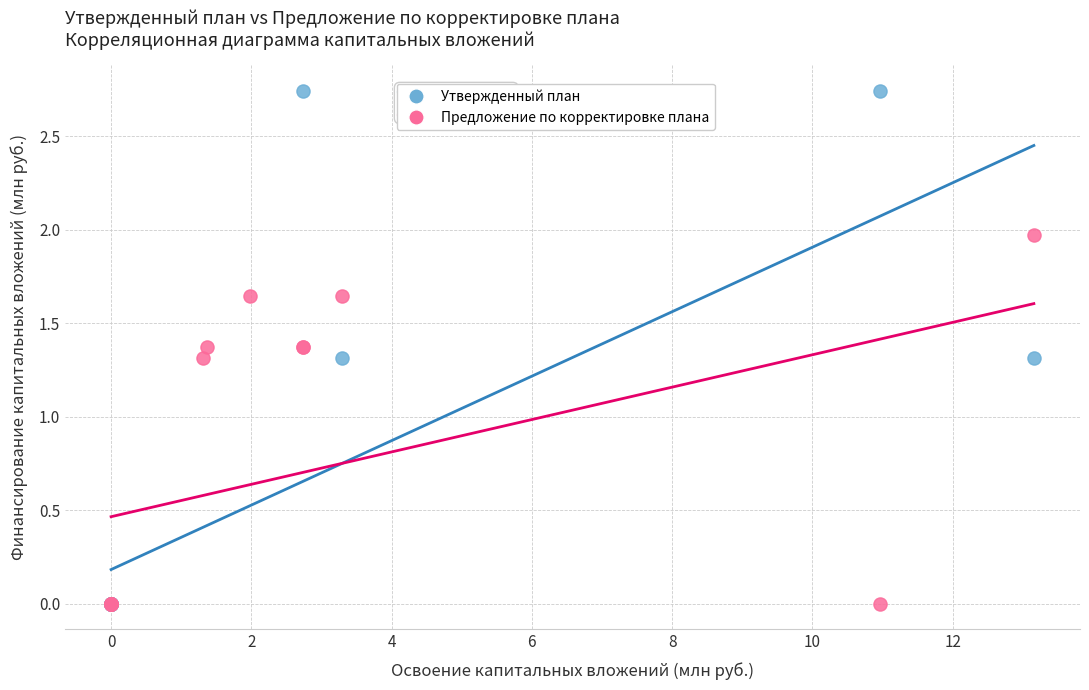

Which series has the largest Y range (max minus min)?

Утвержденный план